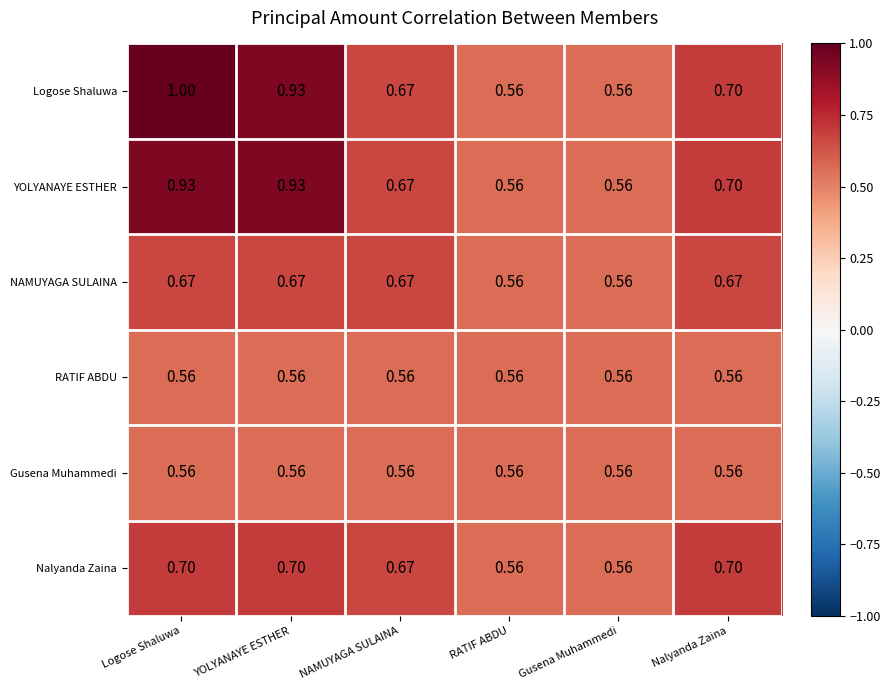

At which category is the sum across all series the highest?

Logose Shaluwa